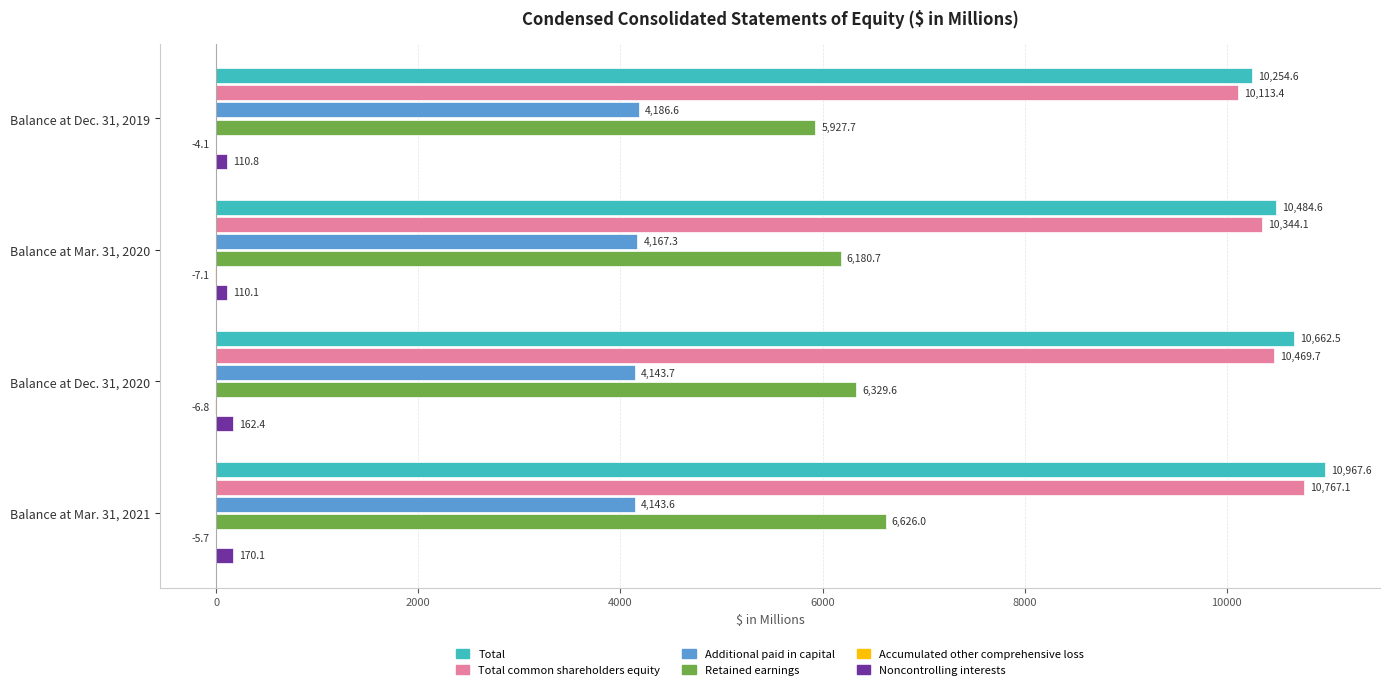

Where is Total nearest to the value 10611?

Balance at Dec. 31, 2020